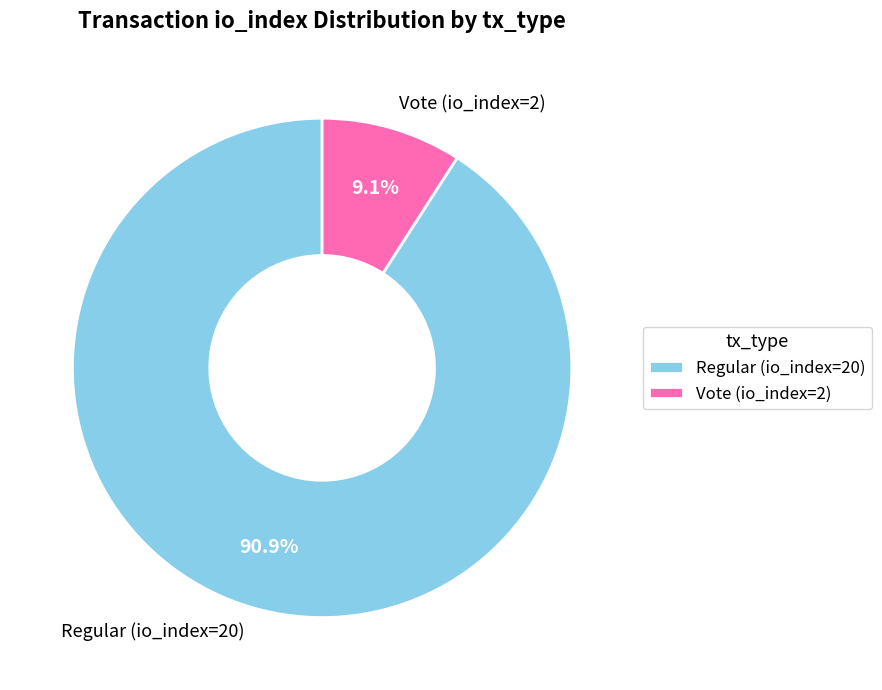

Does any single category account for the majority?

Yes